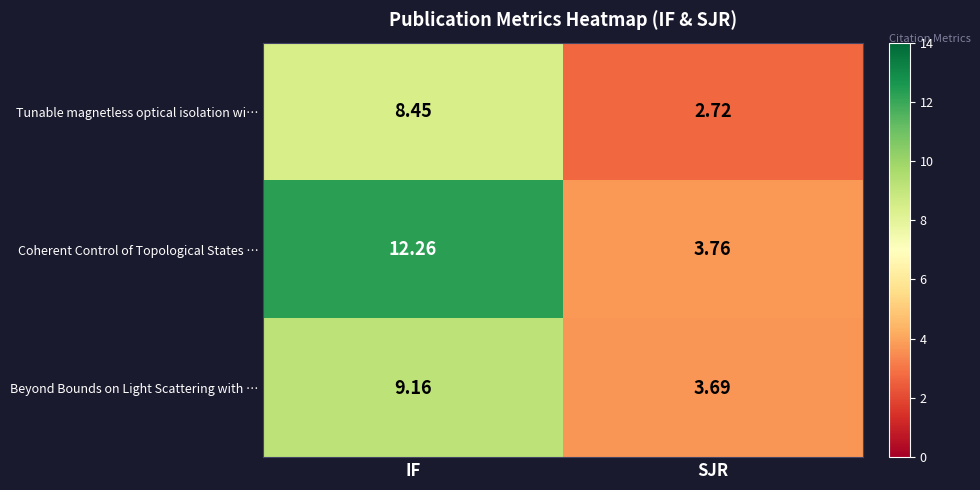

Which series has the largest range (max minus min)?

Coherent Control of Topological States …